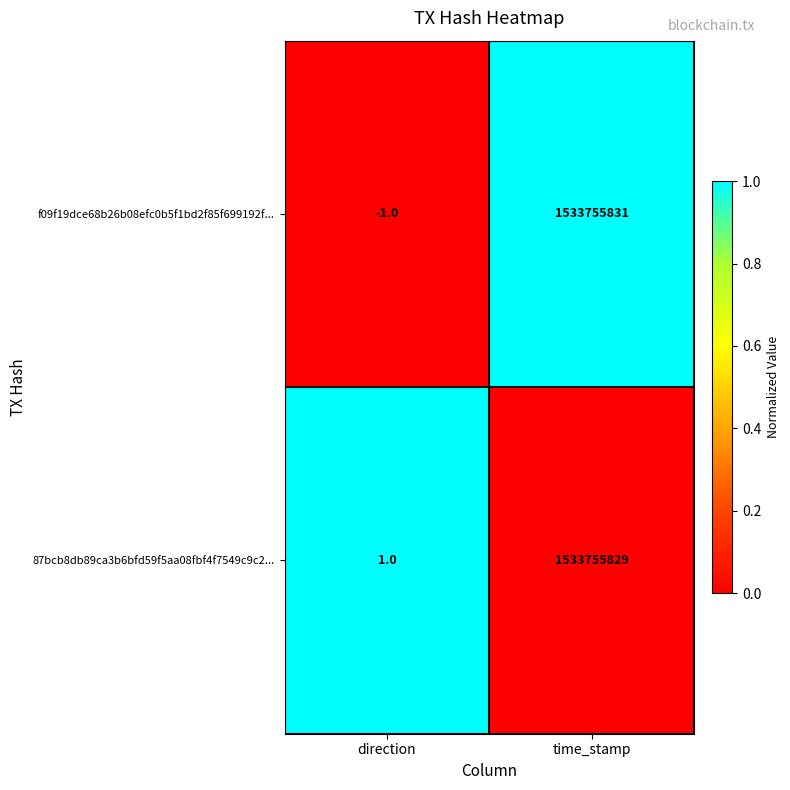

At which category is the sum across all series the highest?

time_stamp